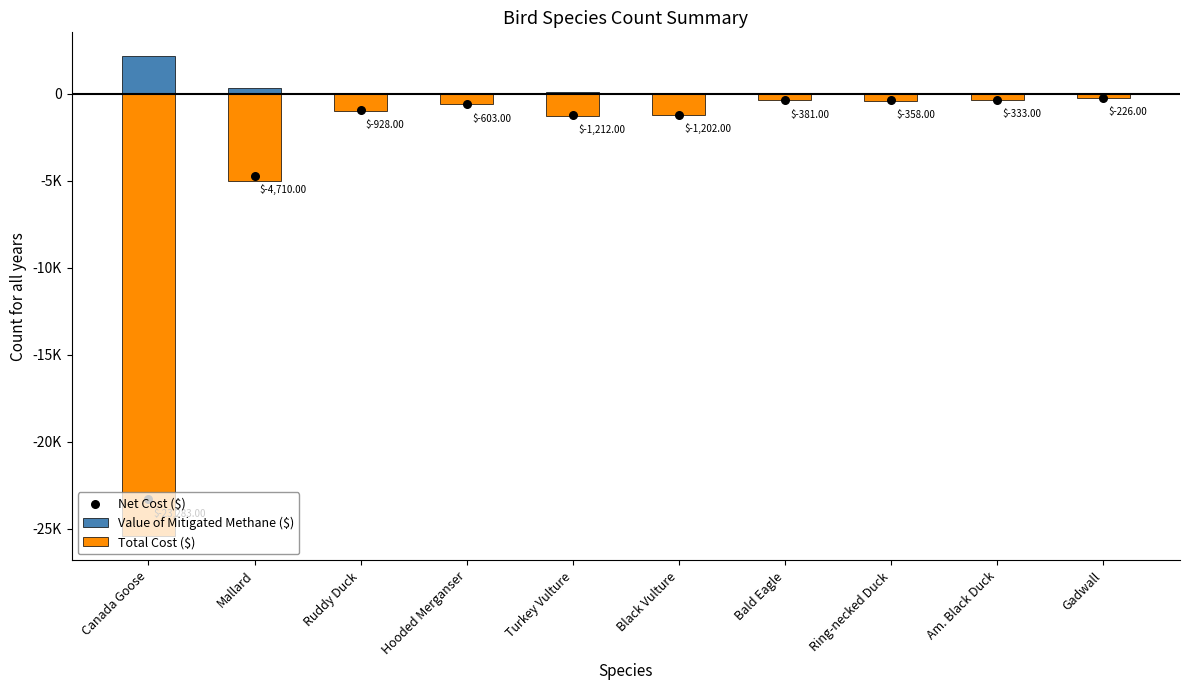

Which series has the largest total across all categories?

Value of Mitigated Methane ($)